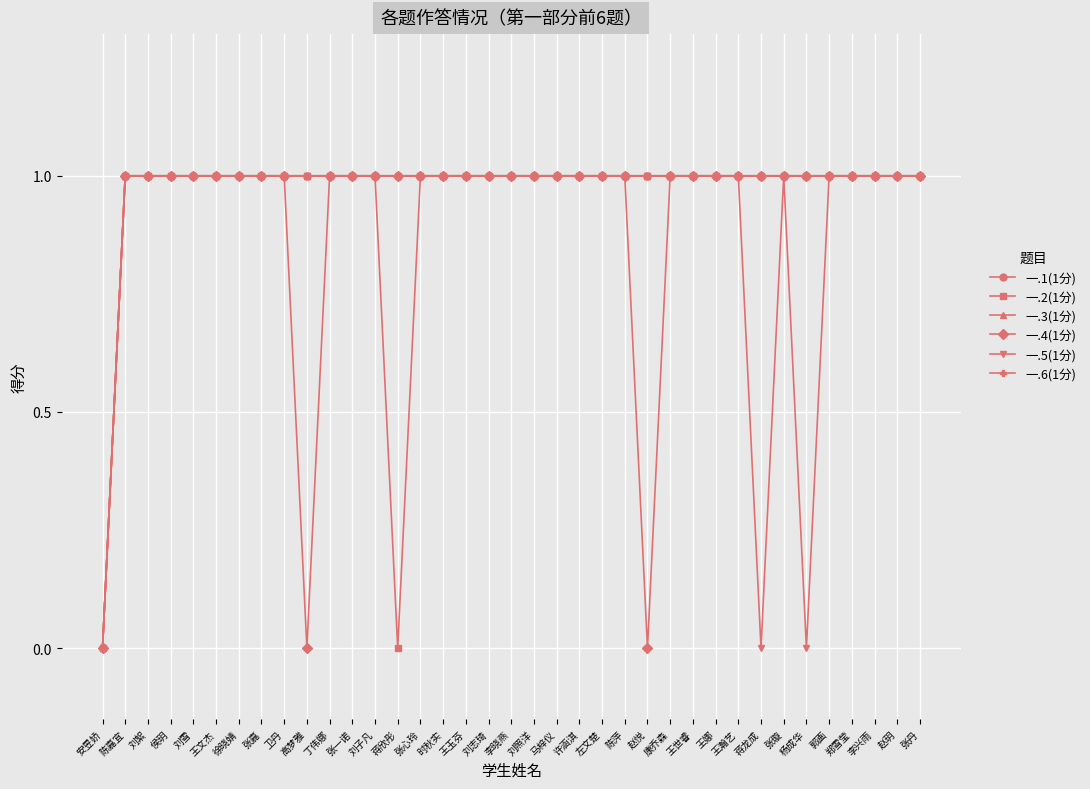

True or false: 一.6(1分) and 一.5(1分) cross at least once.

False